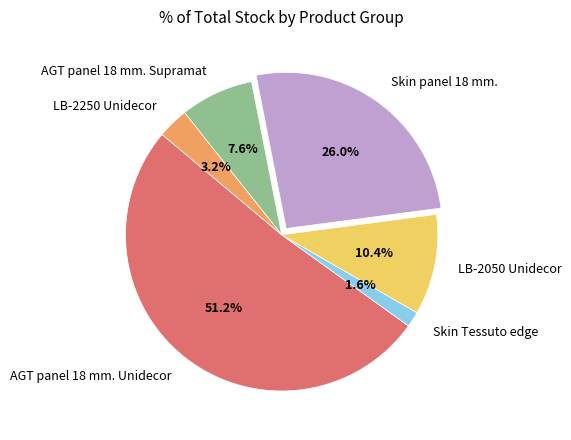

Which category has the smallest portion of the pie?

Skin Tessuto edge